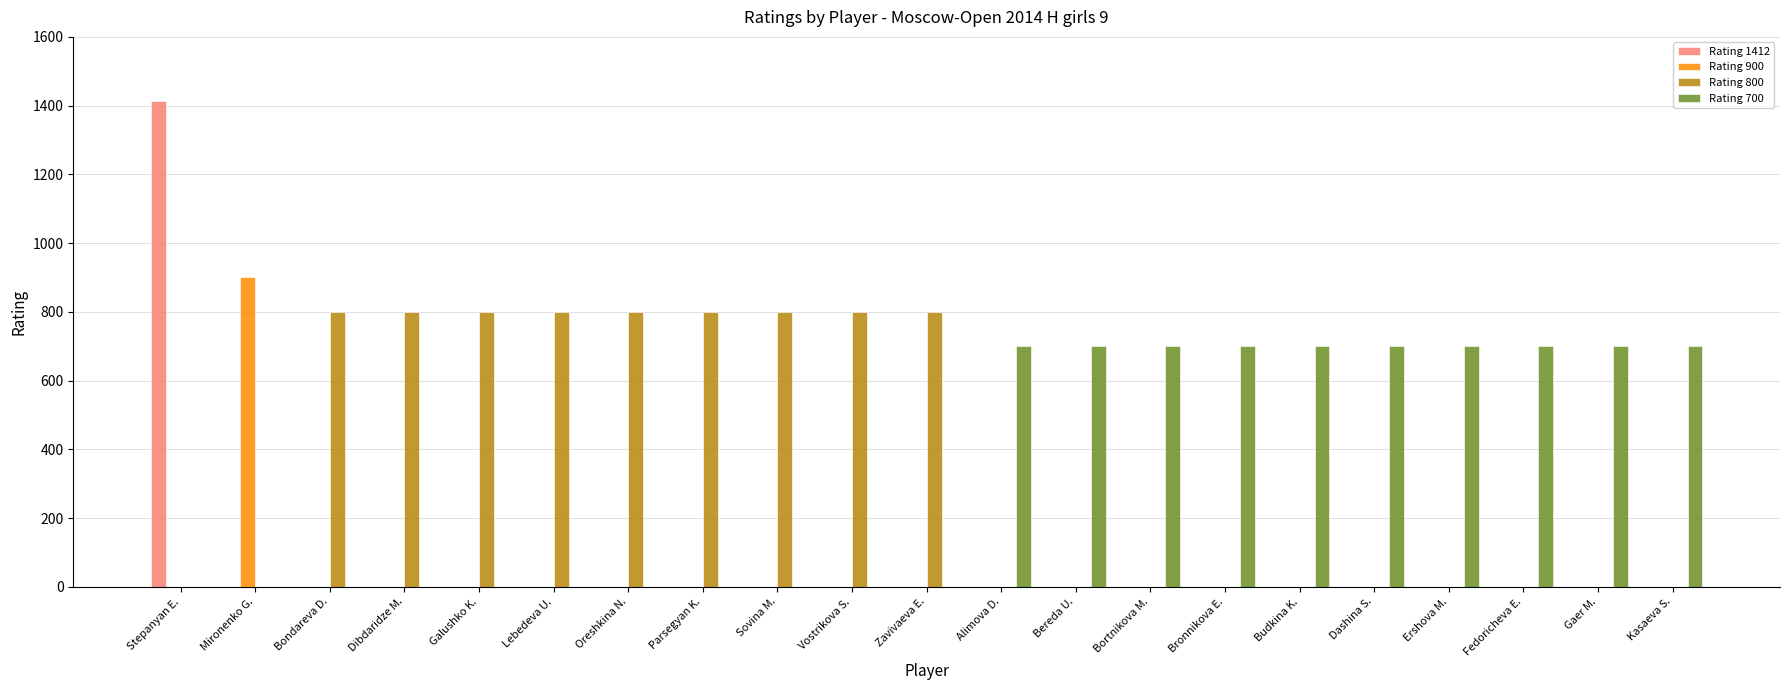

Reading right to left, transcribe all the data shown in this chart.

Rating 1412: Kasaeva S.=0	Gaer M.=0	Fedoricheva E.=0	Ershova M.=0	Dashina S.=0	Budkina K.=0	Bronnikova E.=0	Bortnikova M.=0	Bereda U.=0	Alimova D.=0	Zavivaeva E.=0	Vostrikova S.=0	Sovina M.=0	Parsegyan K.=0	Oreshkina N.=0	Lebedeva U.=0	Galushko K.=0	Dibdaridze M.=0	Bondareva D.=0	Mironenko G.=0	Stepanyan E.=1412
Rating 900: Kasaeva S.=0	Gaer M.=0	Fedoricheva E.=0	Ershova M.=0	Dashina S.=0	Budkina K.=0	Bronnikova E.=0	Bortnikova M.=0	Bereda U.=0	Alimova D.=0	Zavivaeva E.=0	Vostrikova S.=0	Sovina M.=0	Parsegyan K.=0	Oreshkina N.=0	Lebedeva U.=0	Galushko K.=0	Dibdaridze M.=0	Bondareva D.=0	Mironenko G.=900	Stepanyan E.=0
Rating 800: Kasaeva S.=0	Gaer M.=0	Fedoricheva E.=0	Ershova M.=0	Dashina S.=0	Budkina K.=0	Bronnikova E.=0	Bortnikova M.=0	Bereda U.=0	Alimova D.=0	Zavivaeva E.=800	Vostrikova S.=800	Sovina M.=800	Parsegyan K.=800	Oreshkina N.=800	Lebedeva U.=800	Galushko K.=800	Dibdaridze M.=800	Bondareva D.=800	Mironenko G.=0	Stepanyan E.=0
Rating 700: Kasaeva S.=700	Gaer M.=700	Fedoricheva E.=700	Ershova M.=700	Dashina S.=700	Budkina K.=700	Bronnikova E.=700	Bortnikova M.=700	Bereda U.=700	Alimova D.=700	Zavivaeva E.=0	Vostrikova S.=0	Sovina M.=0	Parsegyan K.=0	Oreshkina N.=0	Lebedeva U.=0	Galushko K.=0	Dibdaridze M.=0	Bondareva D.=0	Mironenko G.=0	Stepanyan E.=0